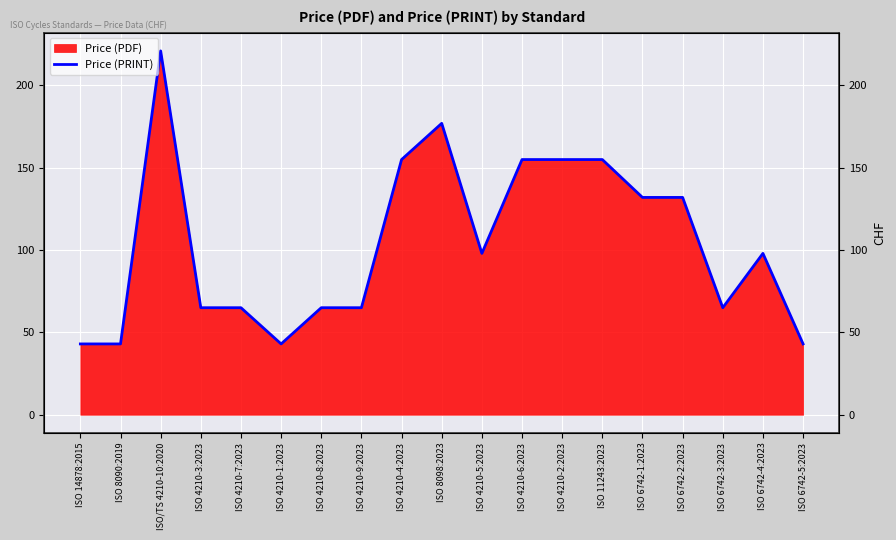

Is it true that the value at ISO 4210-4:2023 is 49?

False